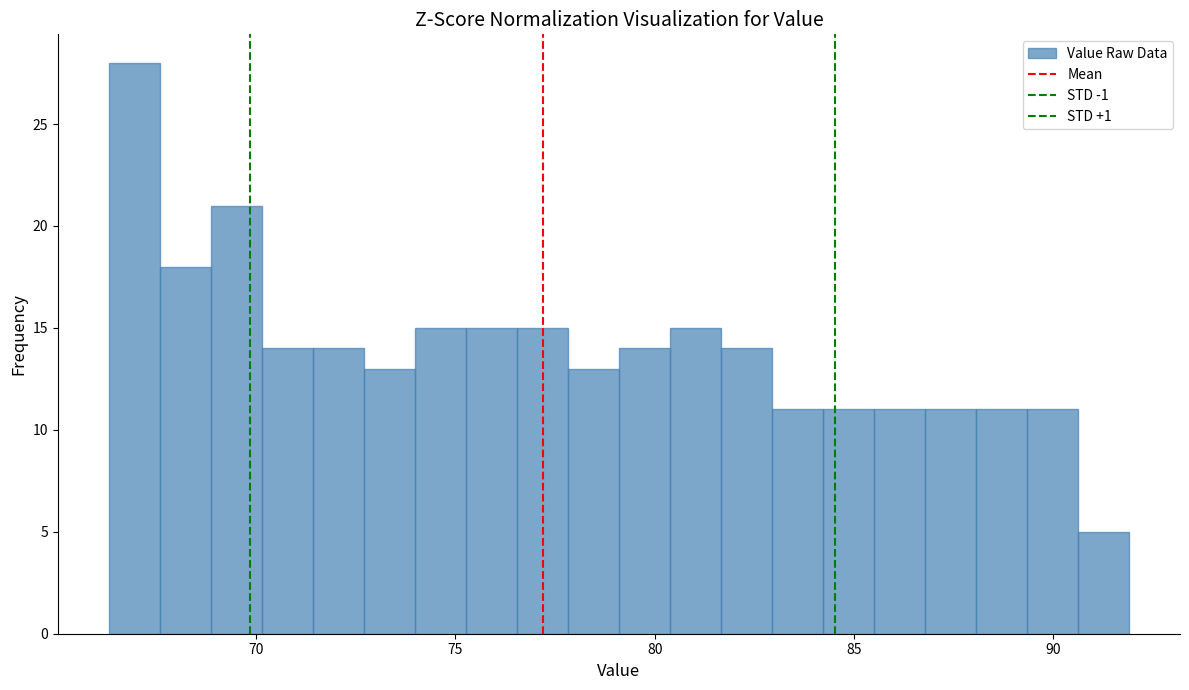

Read against the x-axis, roughly where is the centre of the tallest bar?

67.0